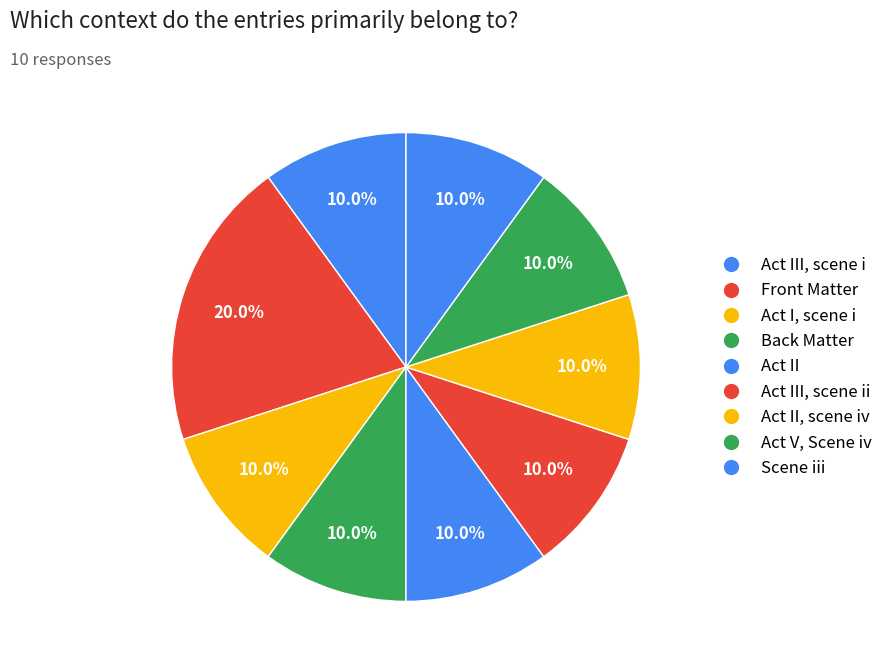

Count the number of slices in the pie.

9